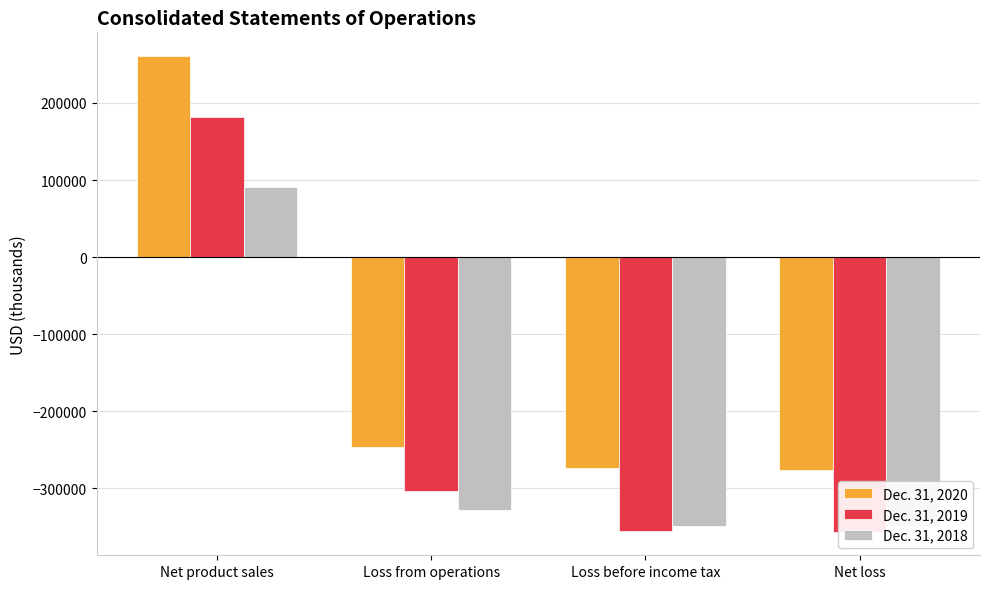

At how many categories does at least one series exceed -161879?

1